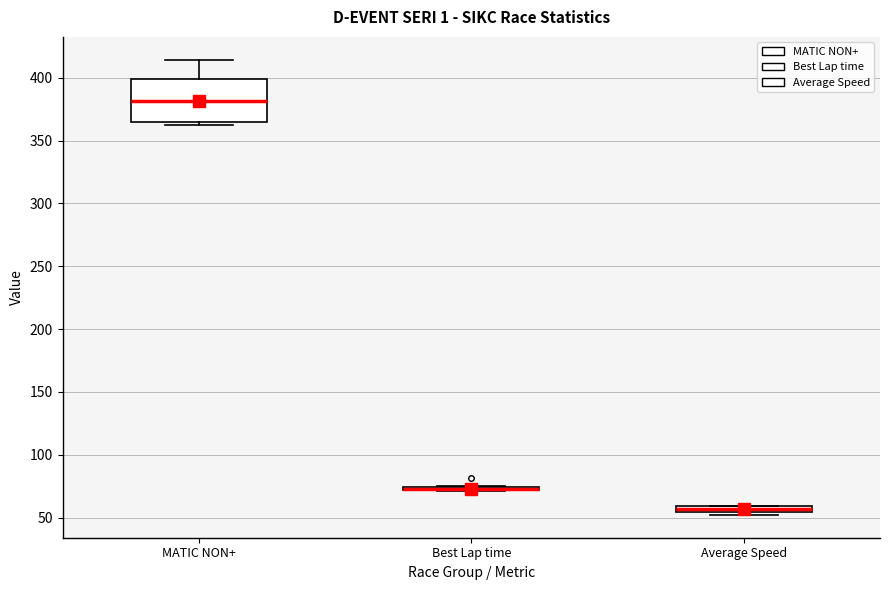

Which box is the tallest, from its lower edge to its upper edge?

MATIC NON+